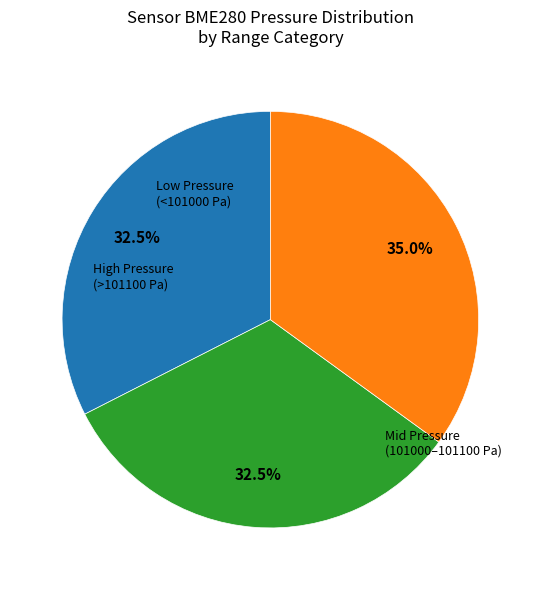

Does any single category account for the majority?

No